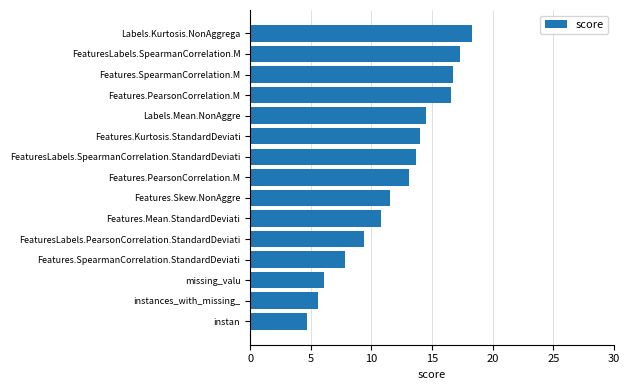

What is the minimum value shown in the chart?

4.7